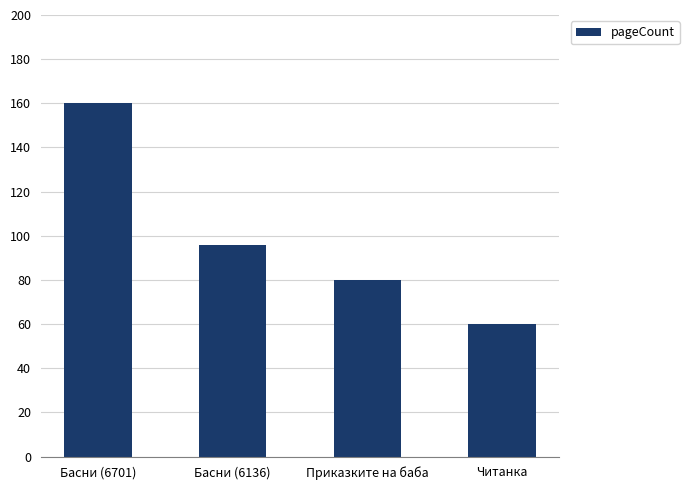

List the labels in order of value, largest first.

Басни (6701), Басни (6136), Приказките на баба, Читанка